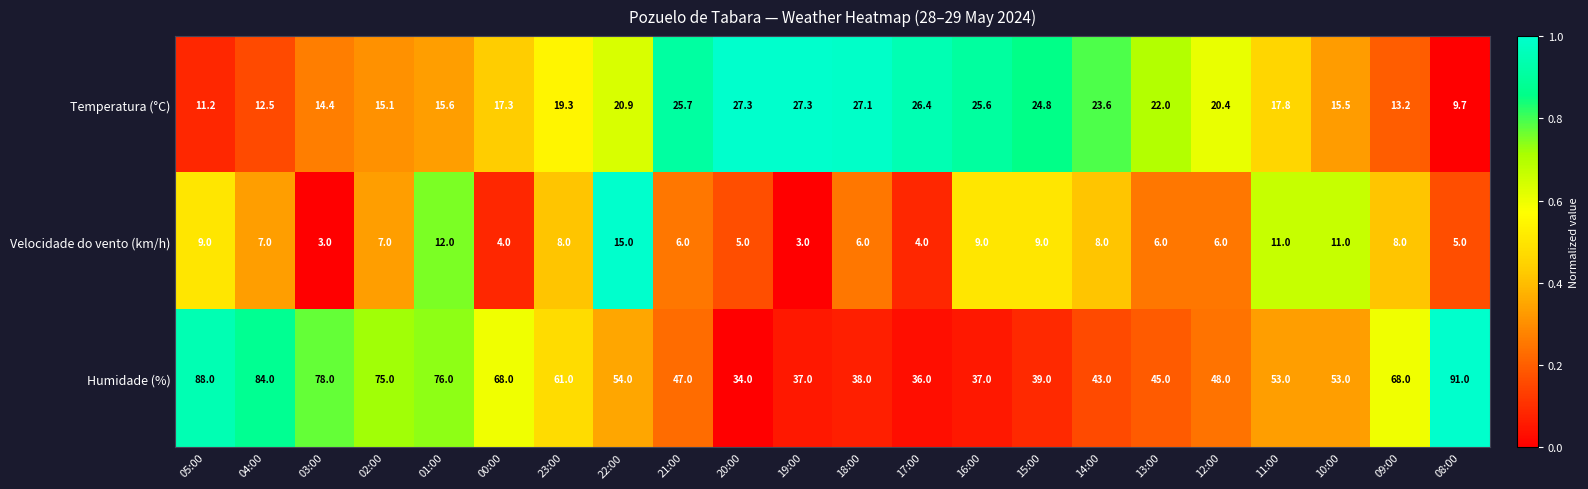

The value of Velocidade do vento (km/h) at 19:00 is 3.0. True or false?

True